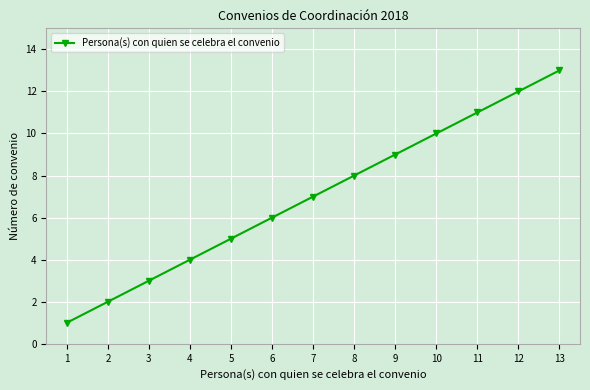

At which label is the value closest to 7?

7